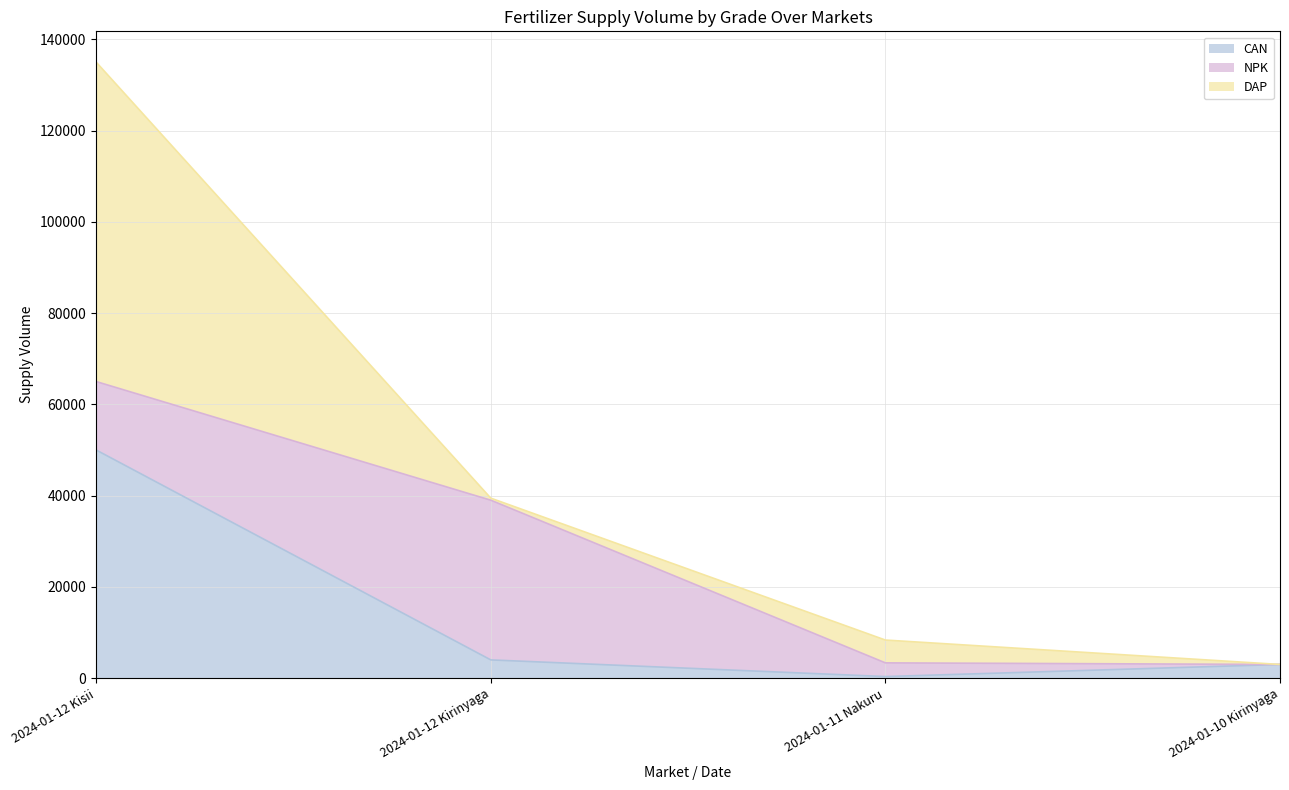

Reading right to left, what are all the values shown in this chart?

CAN: 3000	350	4000	50000
NPK: 0	3000	35000	15000
DAP: 0	5000	450	70000